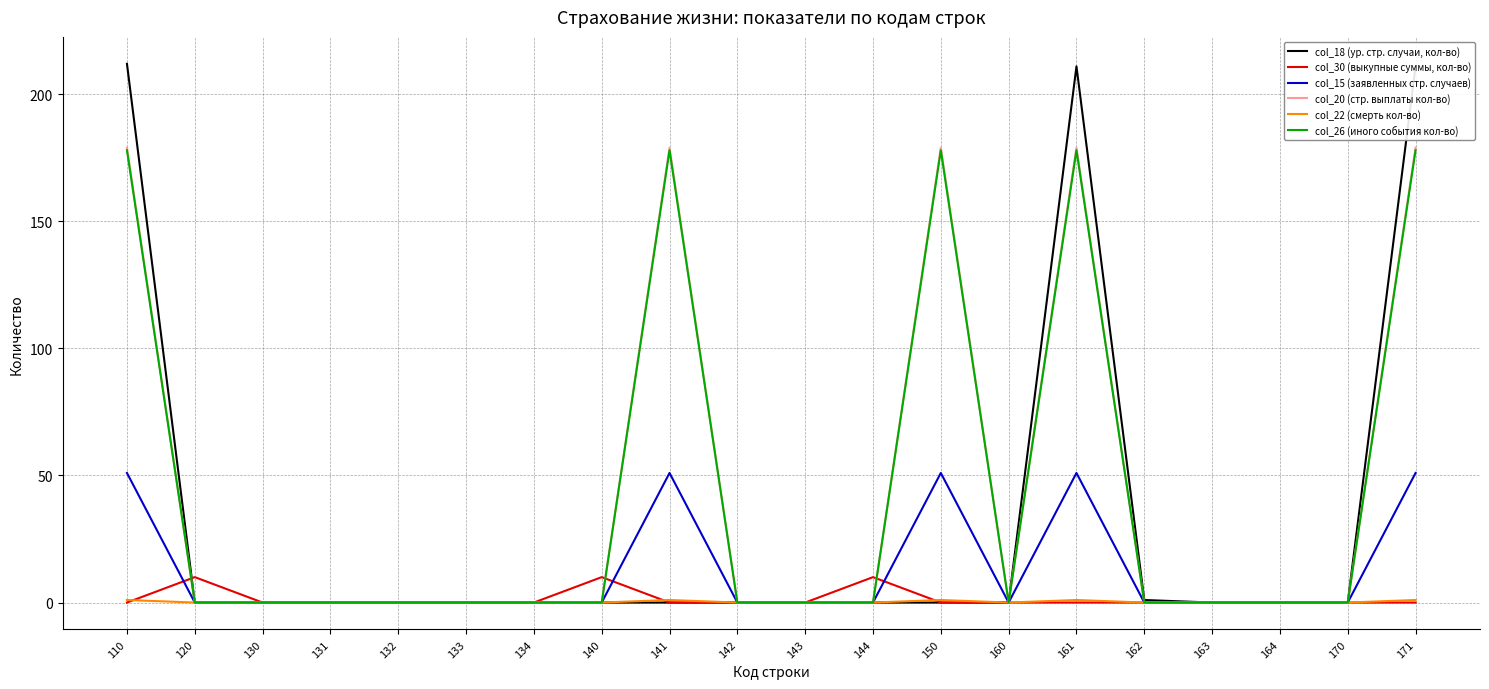

What is the difference between the maximum and minimum values in the col_22 (смерть кол-во) series?

1